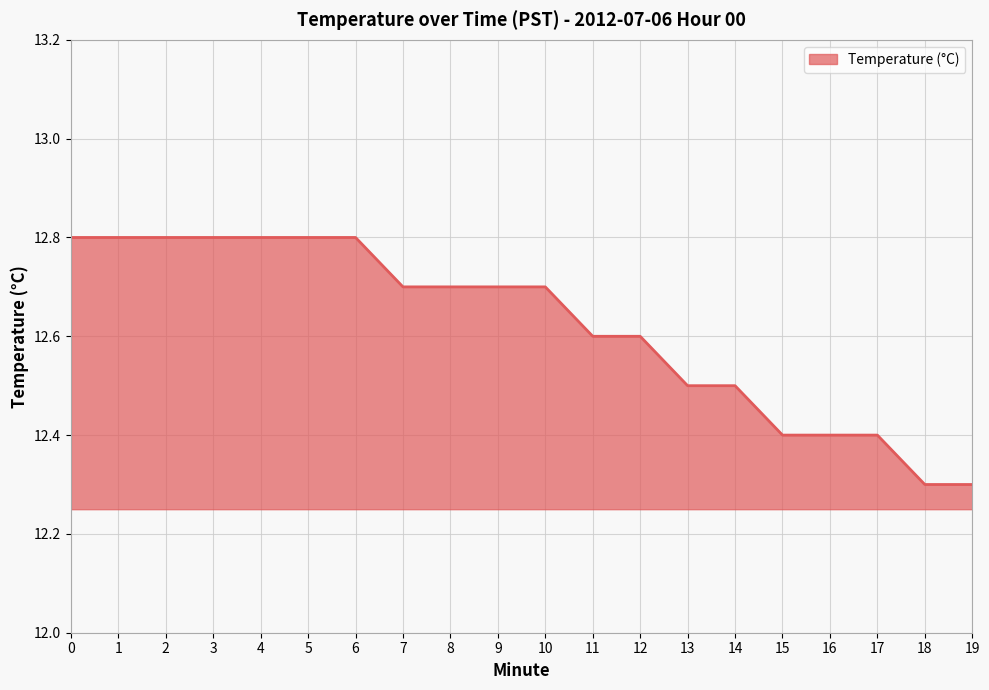

What is the ratio of the value at 2 to the value at 7?

1.0